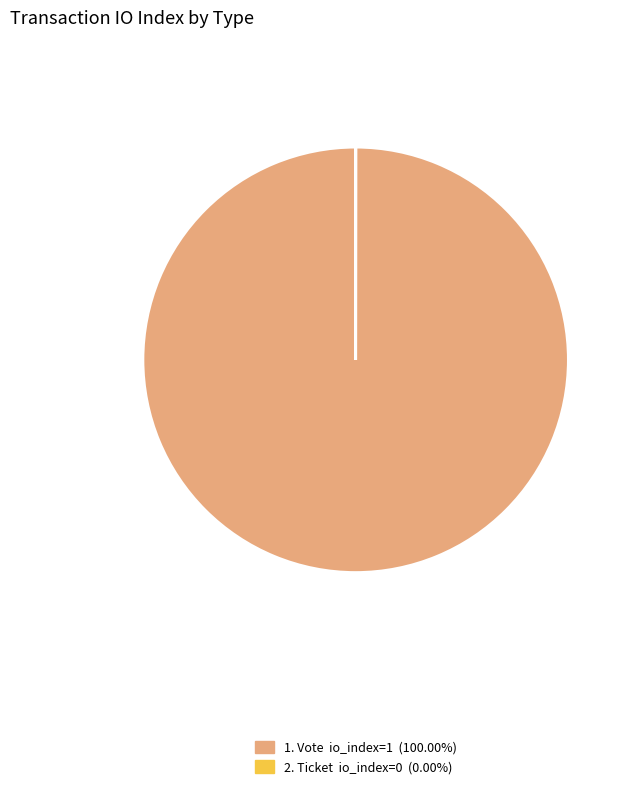

Is there any slice that represents more than half of the pie?

Yes